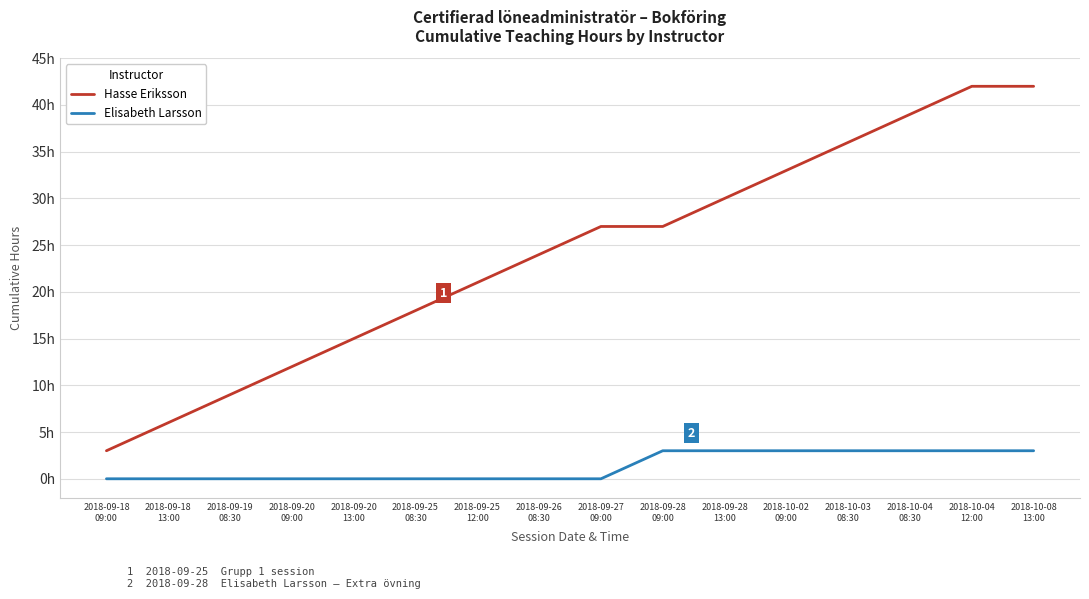

Does the chart display data point markers on the line(s)?

No